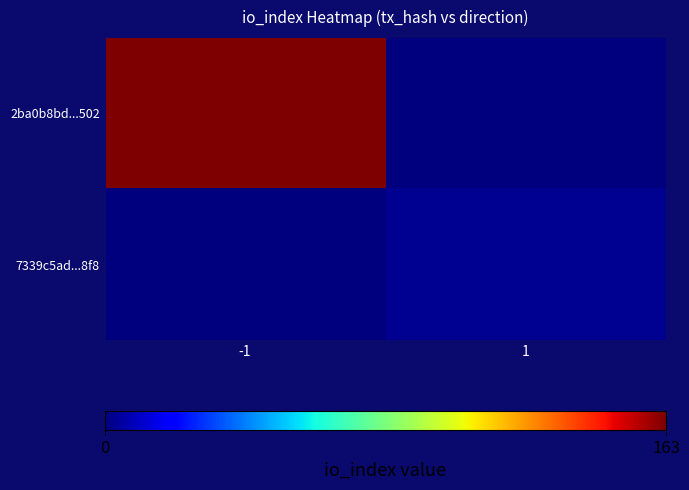

At which category is the sum across all series the highest?

-1